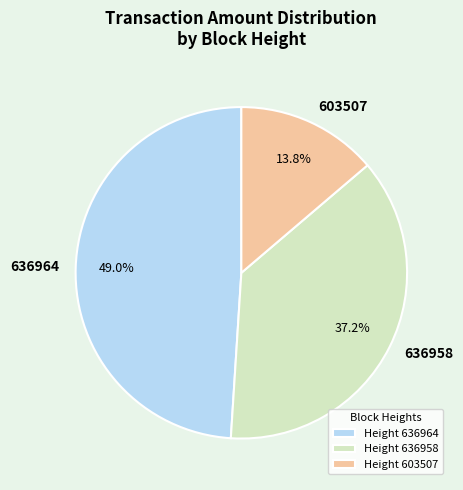

Does any single category account for the majority?

No